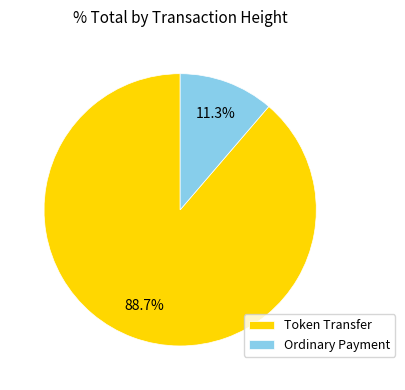

What is the majority slice?

Token Transfer